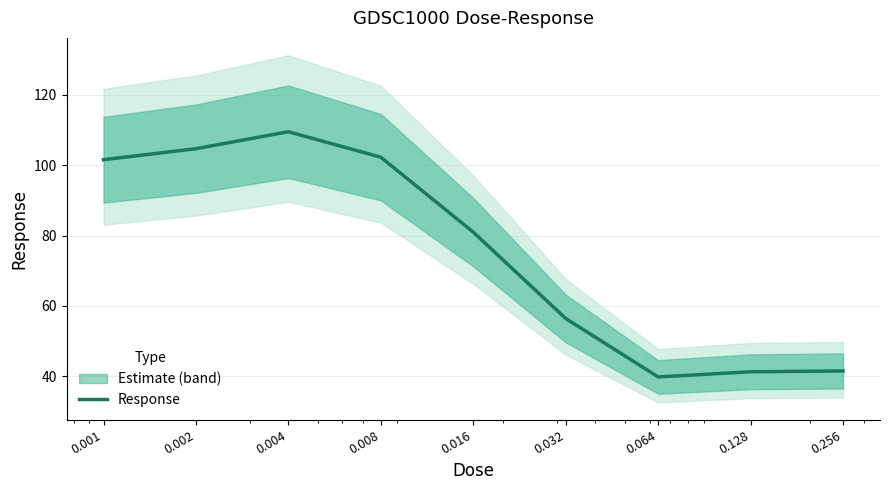

What is the difference between the second highest and second lowest values?

63.4